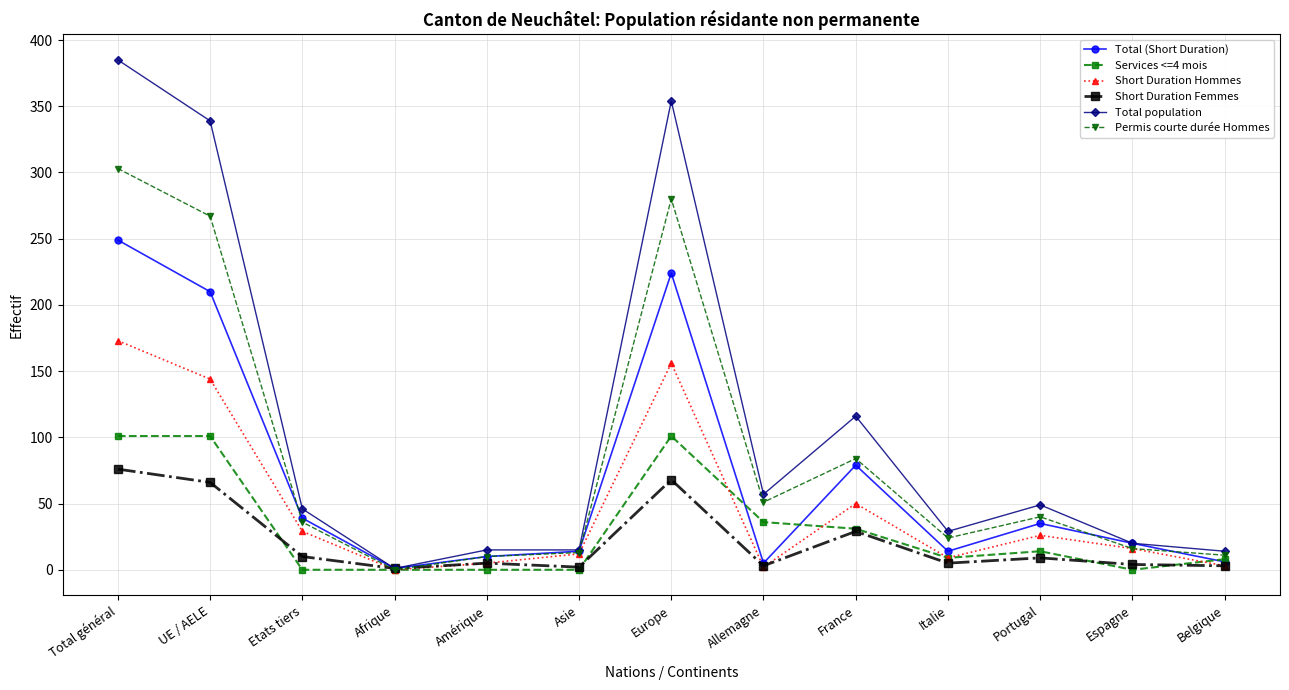

What is the difference between the second highest and second lowest values in the Permis courte durée Hommes series?

270